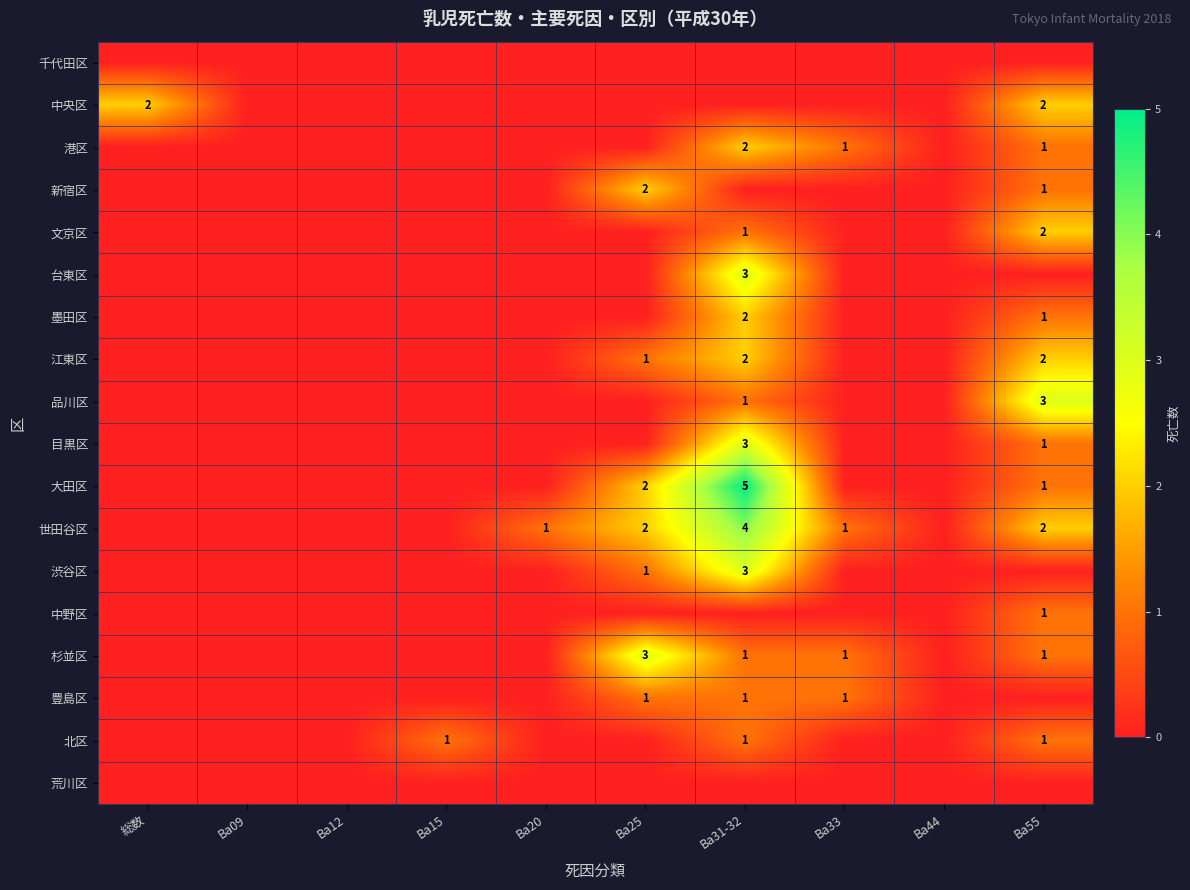

Is it true that 文京区 equals 2 at Ba55?

True